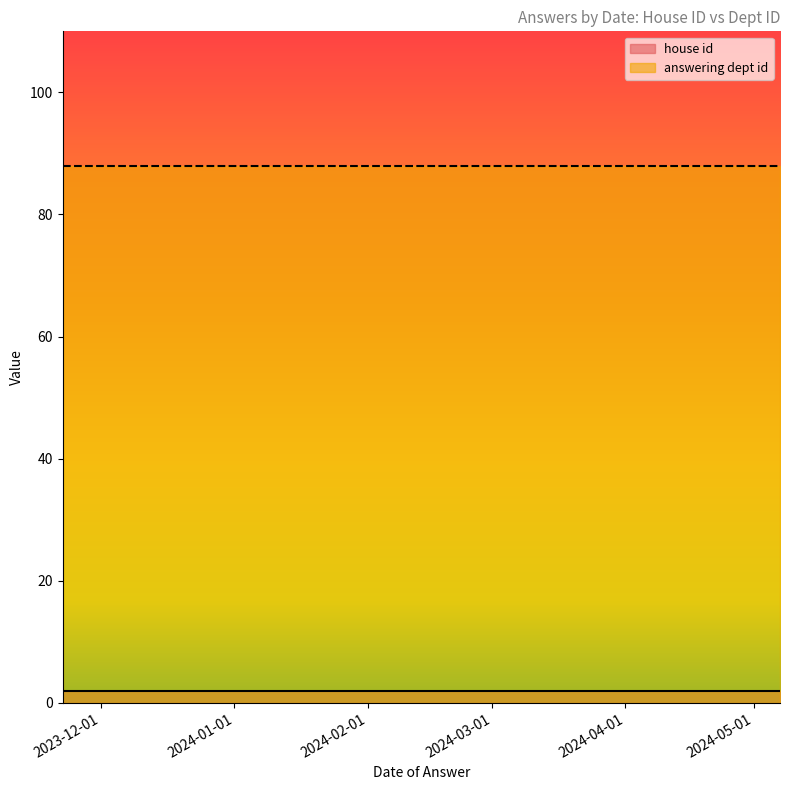

The value of answering dept id at 2023-11-22 is 58. True or false?

False